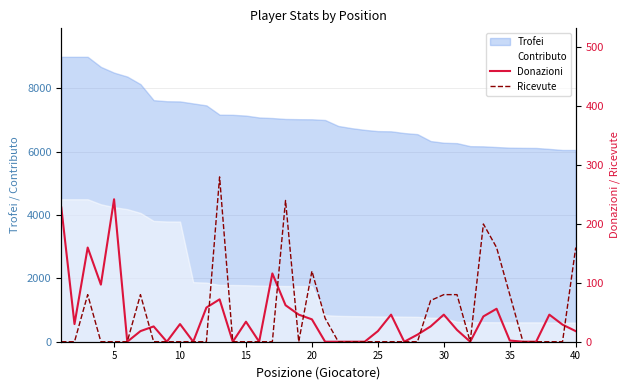

At which category does the chart reach its minimum across all series?

25